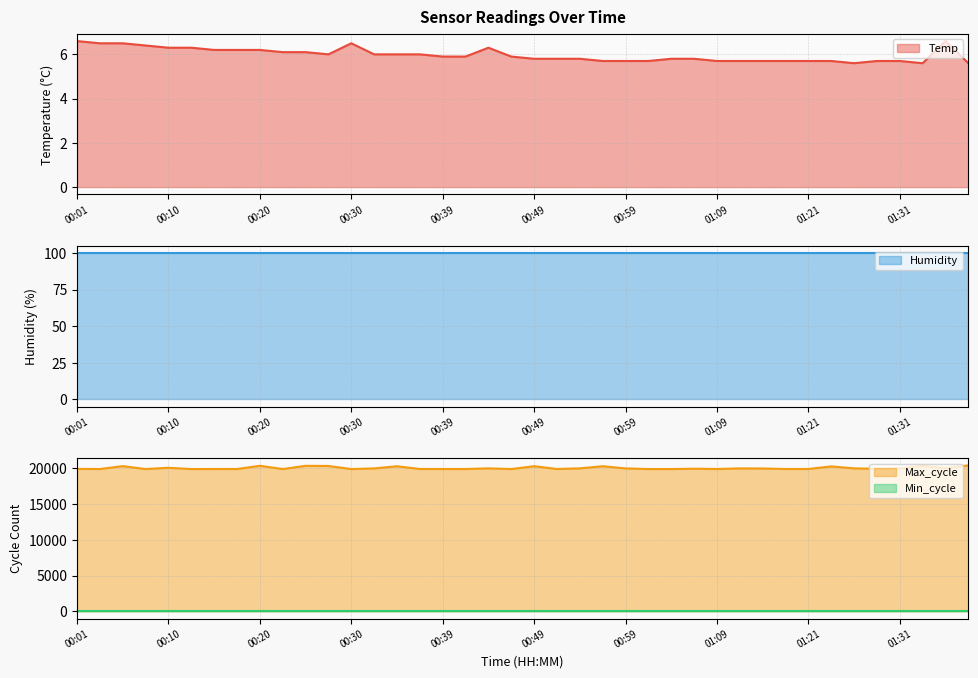

True or false: Temp and Max_cycle cross at least once.

False